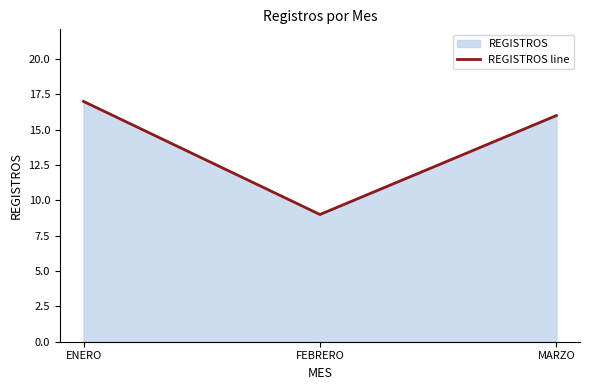

Between FEBRERO and MARZO, which is larger?

MARZO